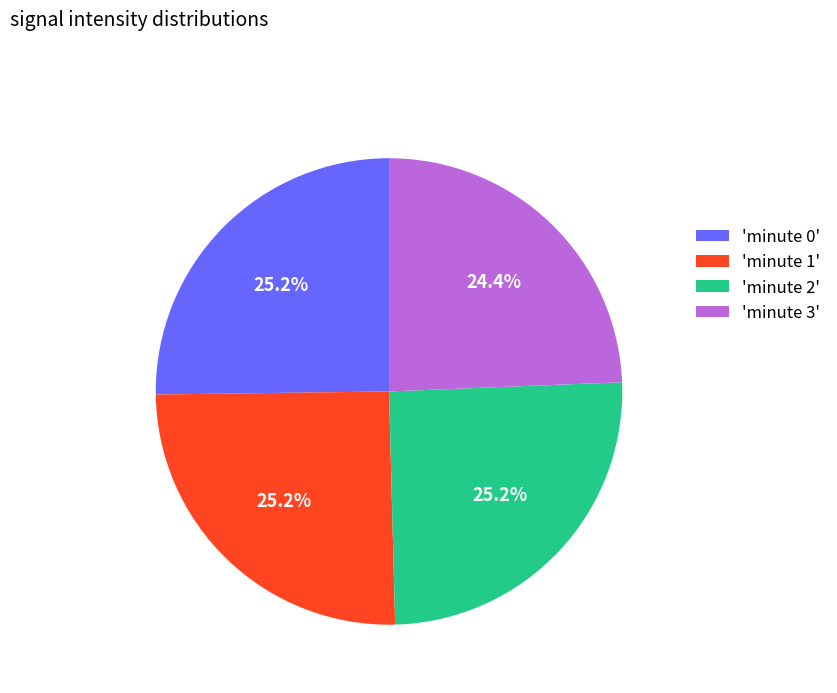

What is the smallest slice in the pie chart?

'minute 3'